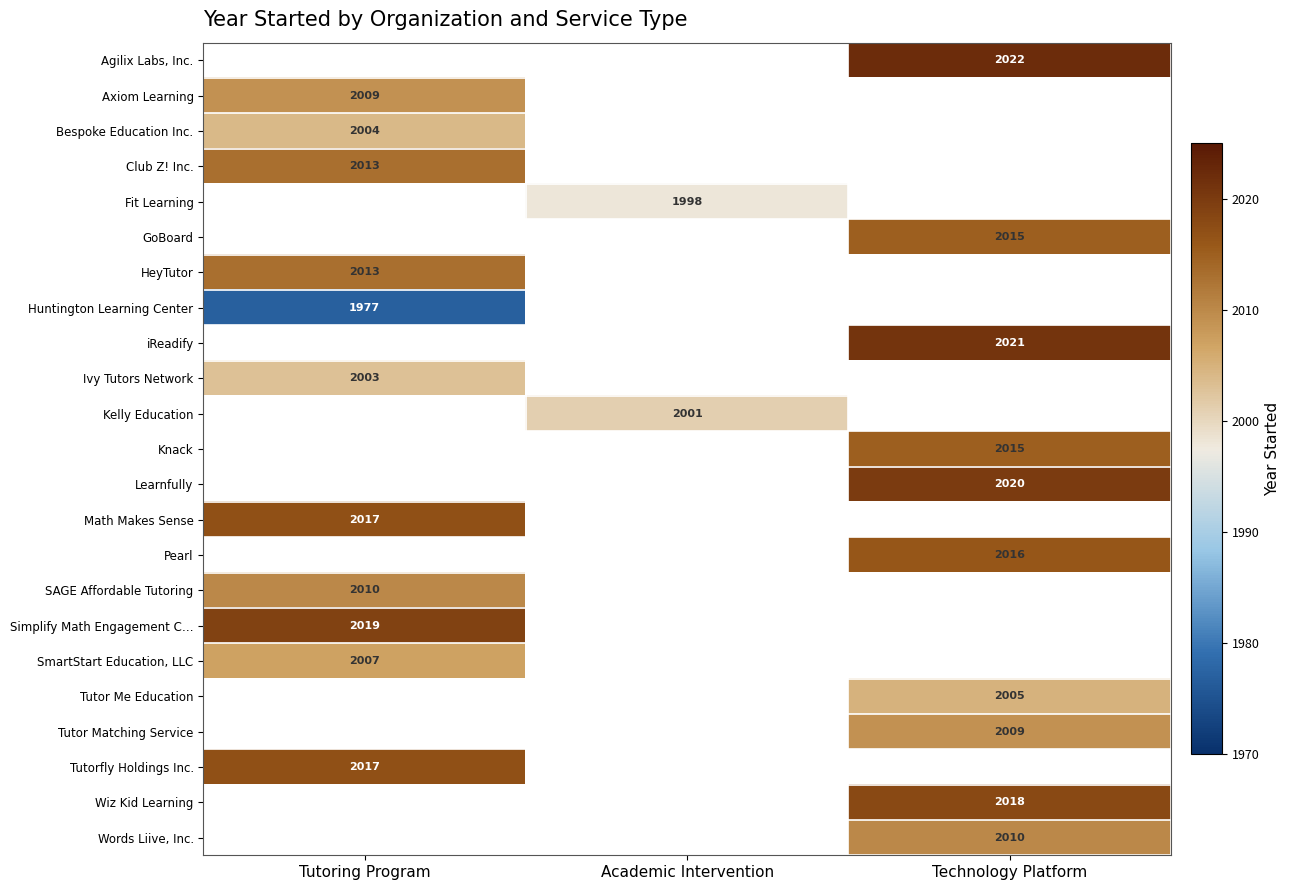

The Agilix Labs, Inc. series shows 2022 at Technology Platform. True or false?

True